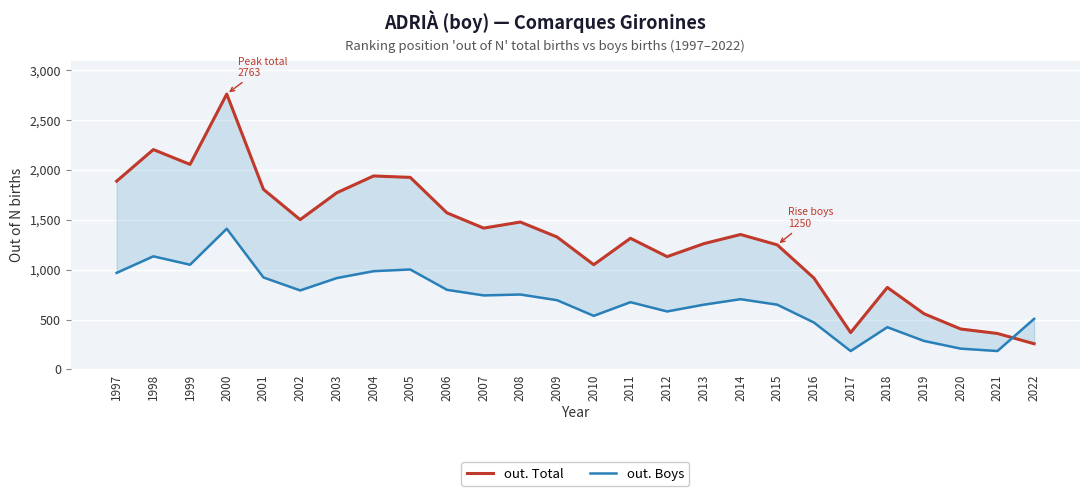

Count the number of data series in this chart.

2